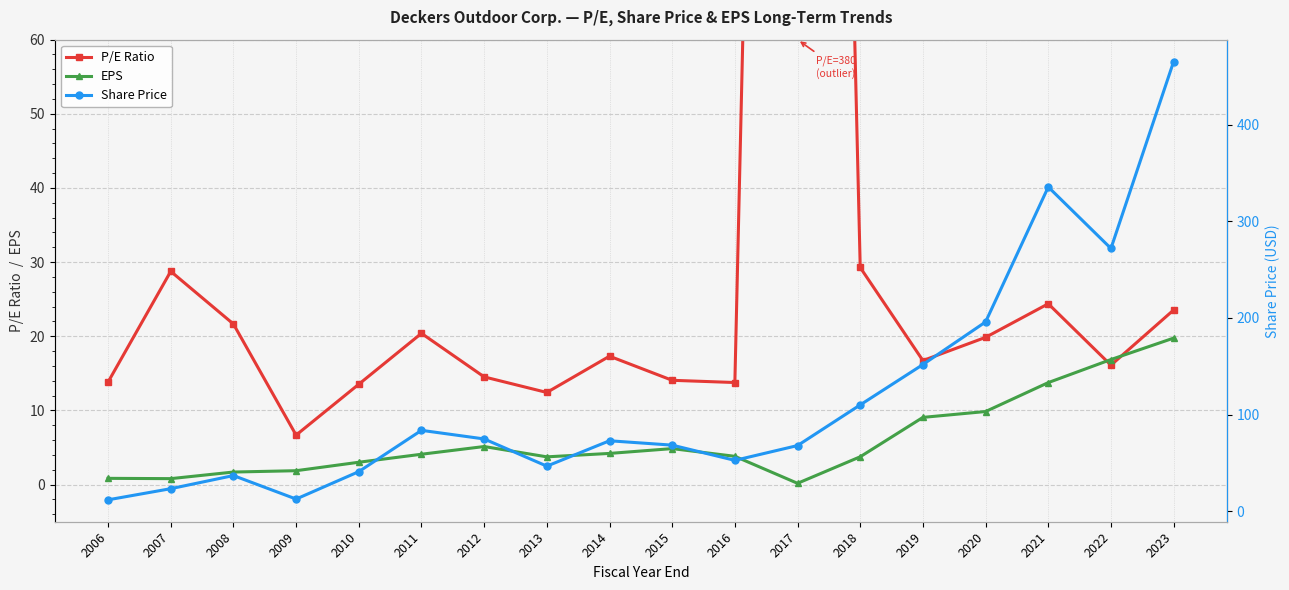

How many values in the EPS series exceed 4?

9